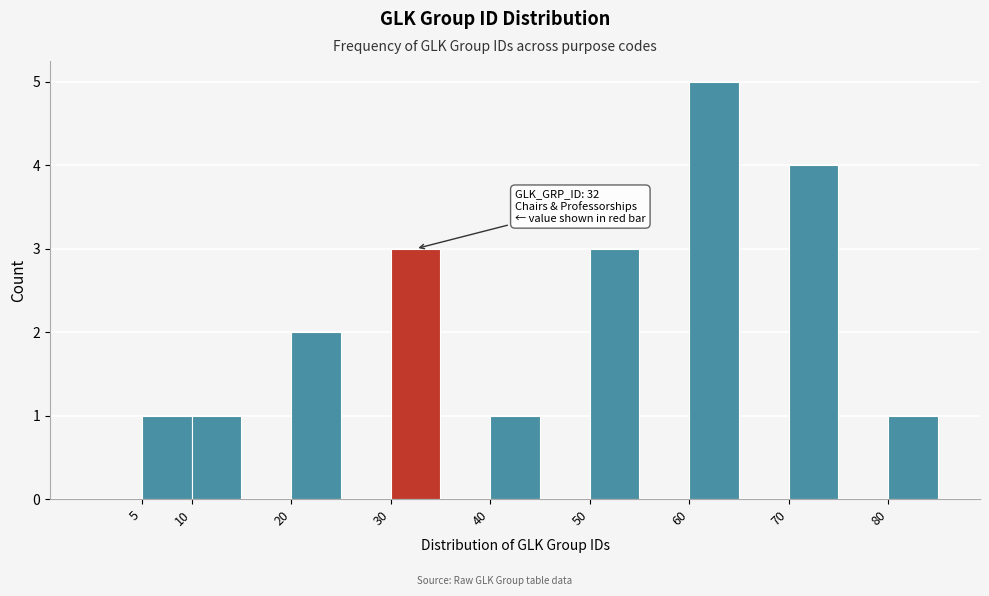

Over which range of the x-axis is the bar tallest?

60 to 65